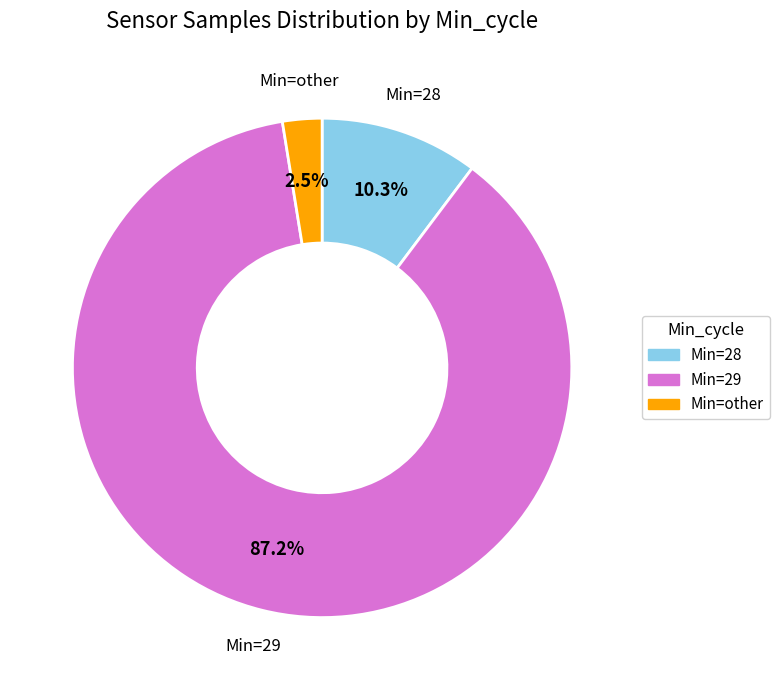

Is there a majority slice in this chart?

Yes